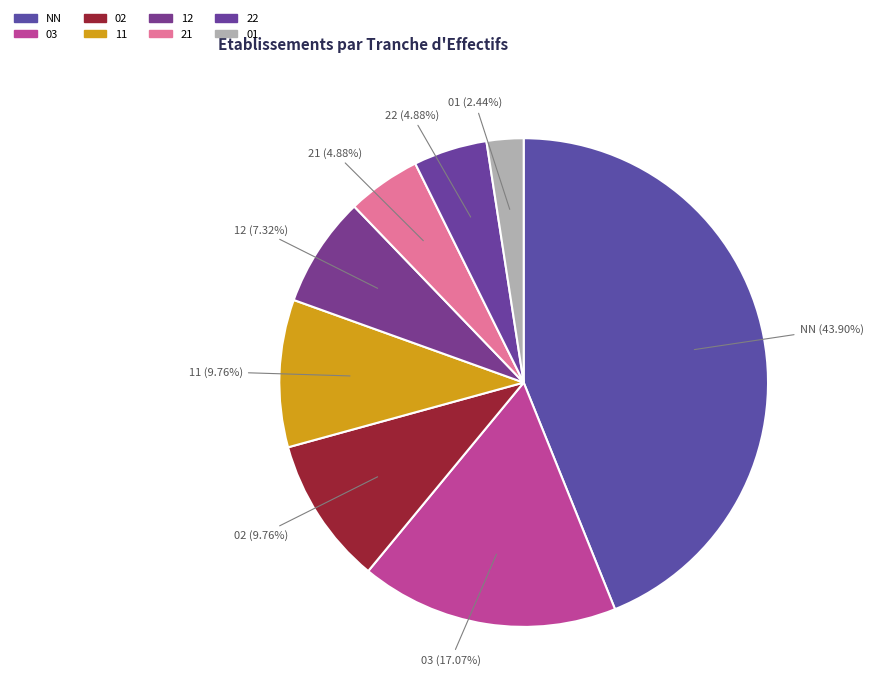

The 22 slice represents 1% of the pie. True or false?

False